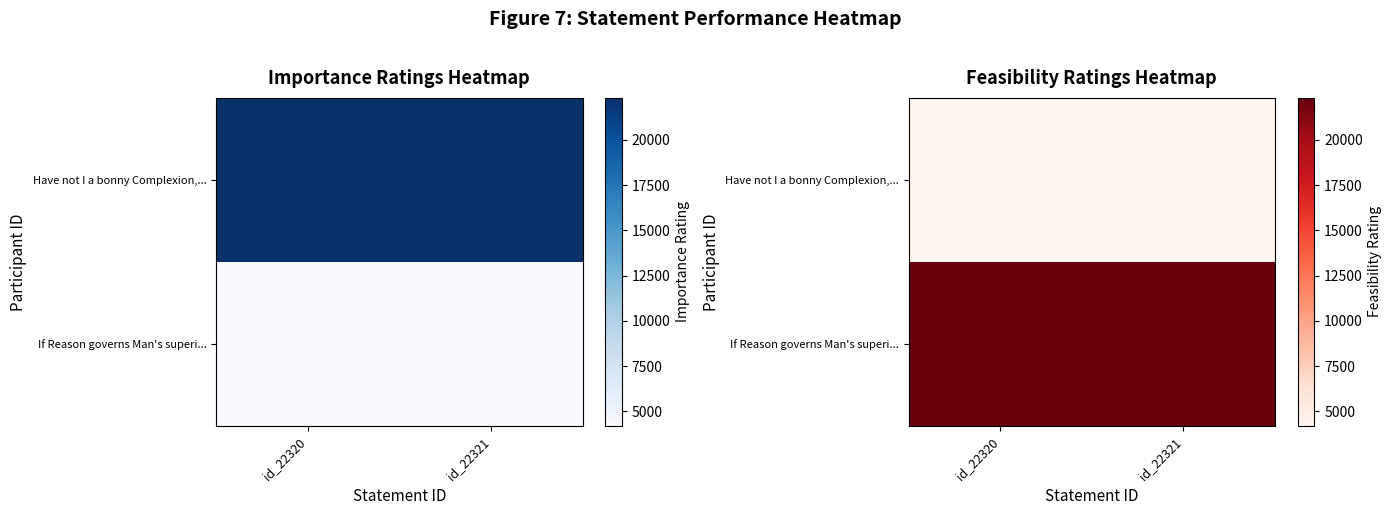

What is the difference between the maximum and minimum values in the If Reason governs Man's superi... series?

1